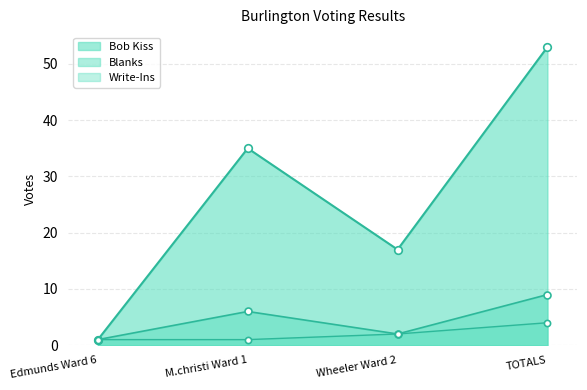

How many lines are shown in the chart?

3